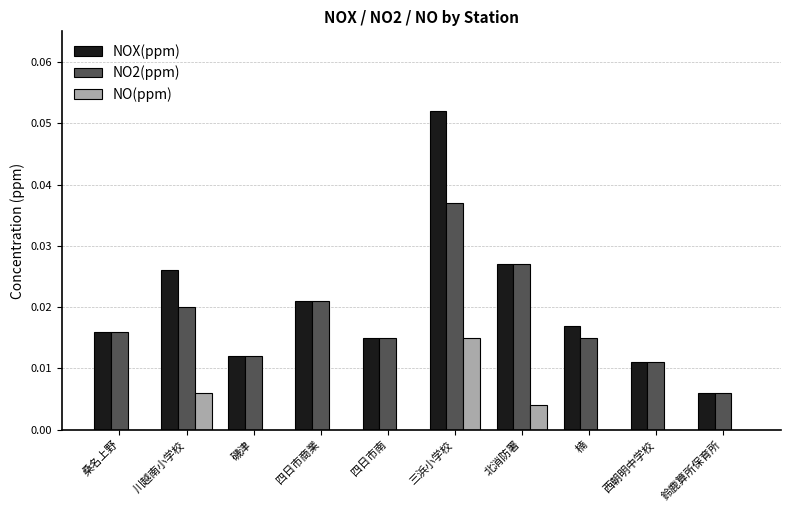

Count the number of data series in this chart.

3